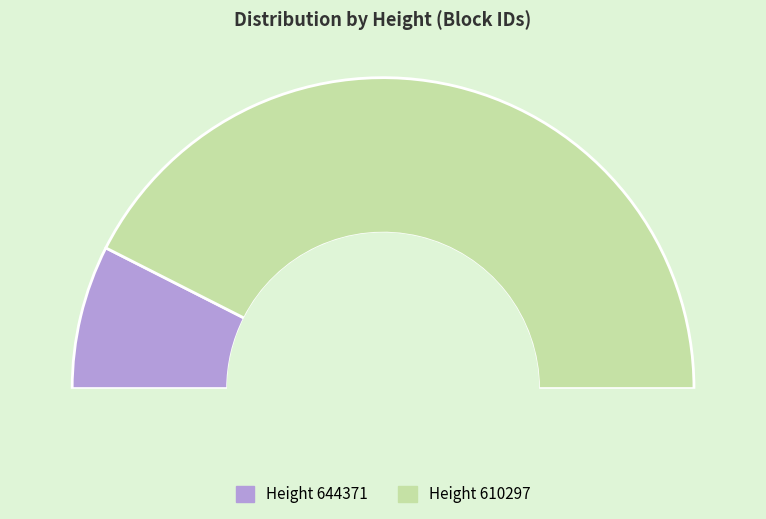

Rank the categories by value from lowest to highest.

644371, 610297